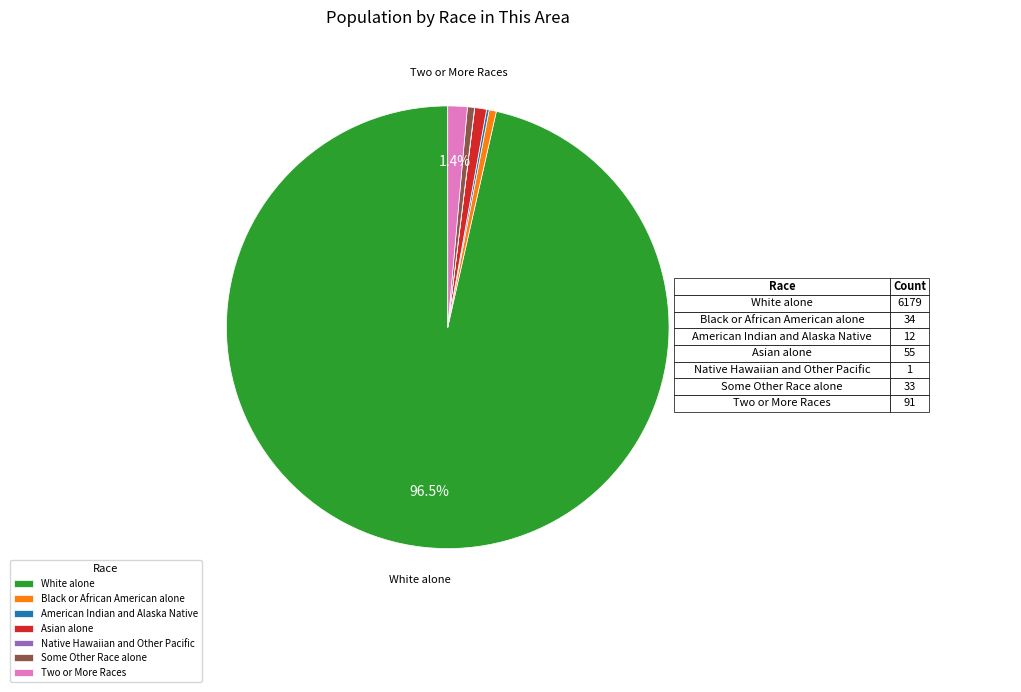

Which category has the biggest portion of the pie?

White alone